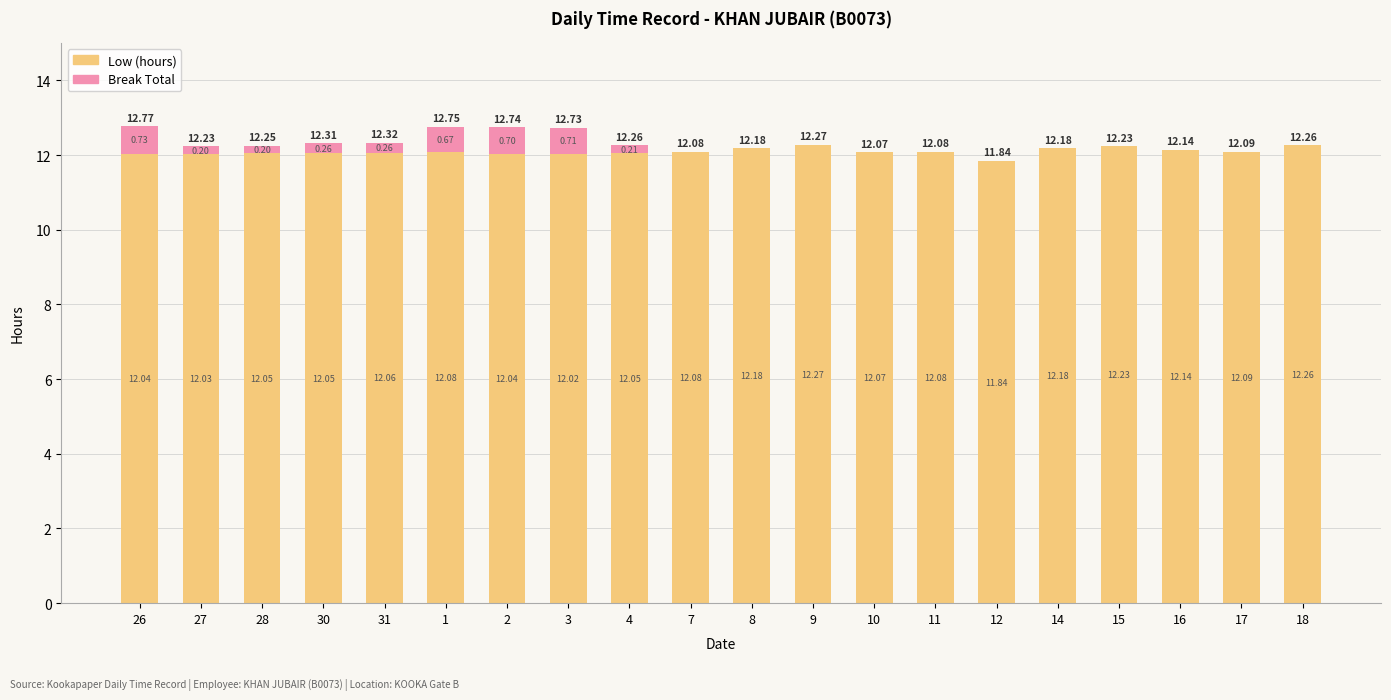

What is the sum of all Low (hours) values?

241.8